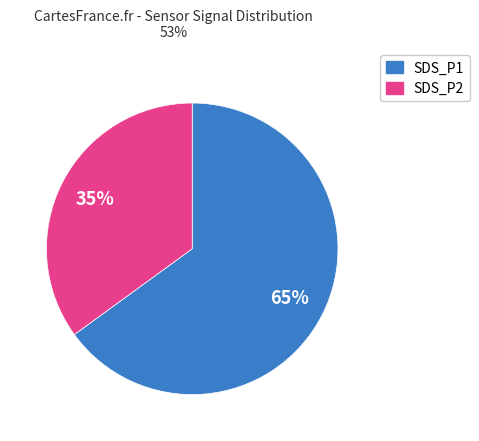

Which slice is the smallest?

SDS_P2